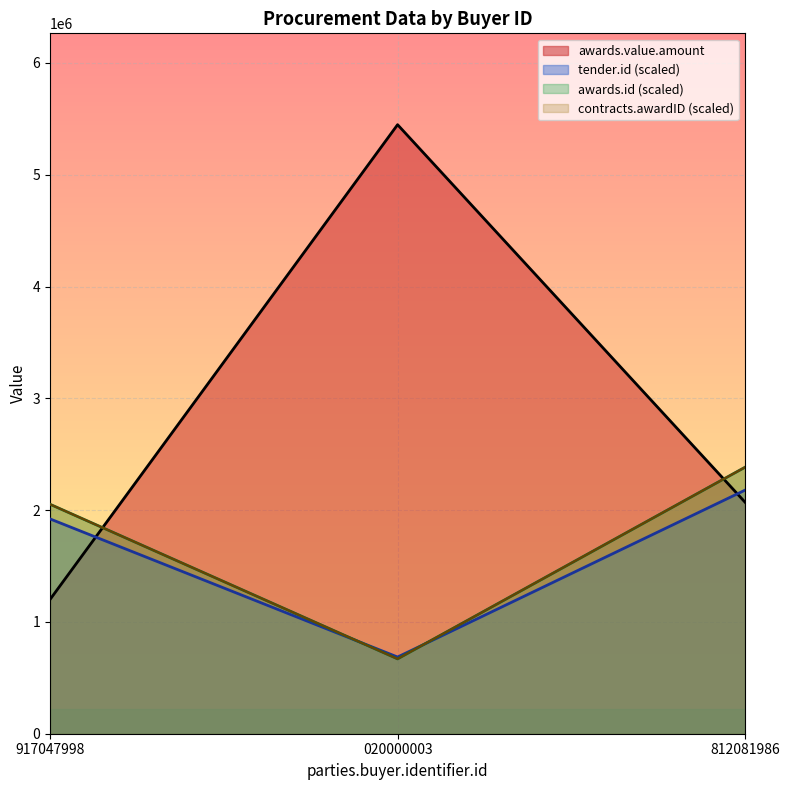

How many data points in awards.value.amount are less than 2070229?

1